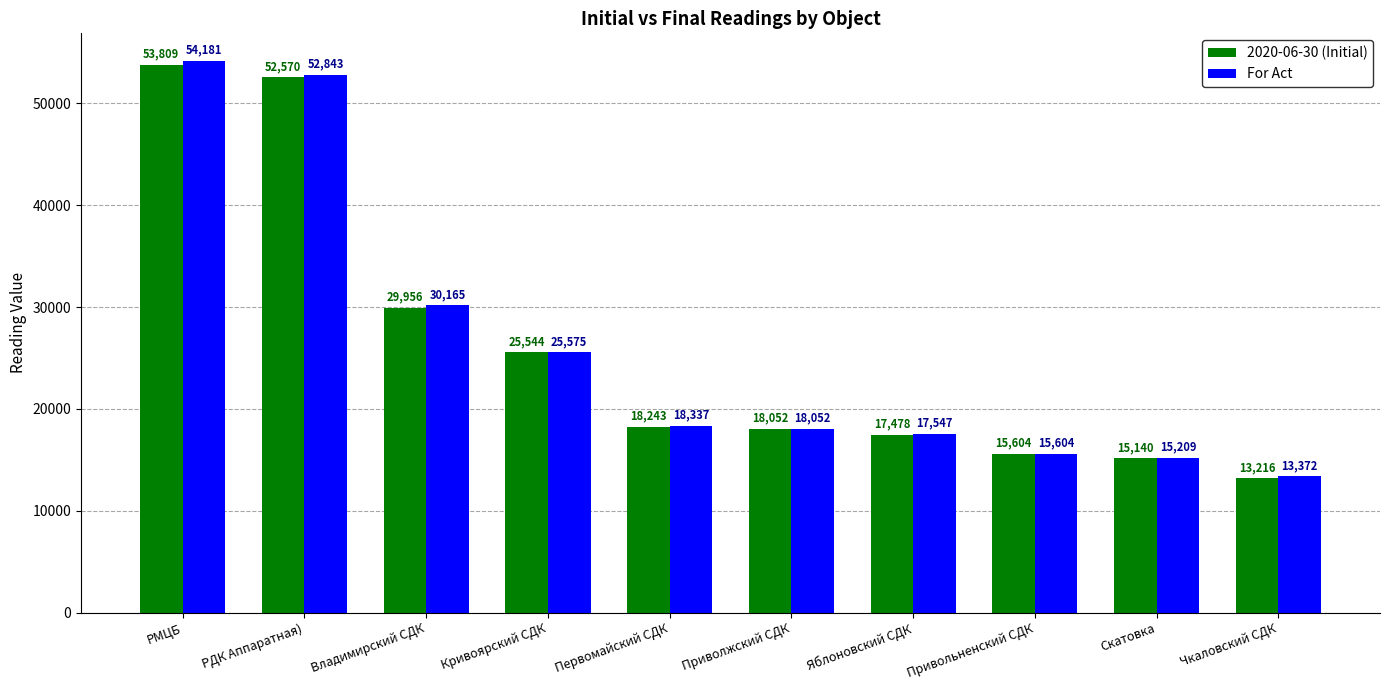

List the series in order of their peak value, lowest first.

2020-06-30 (Initial), For Act